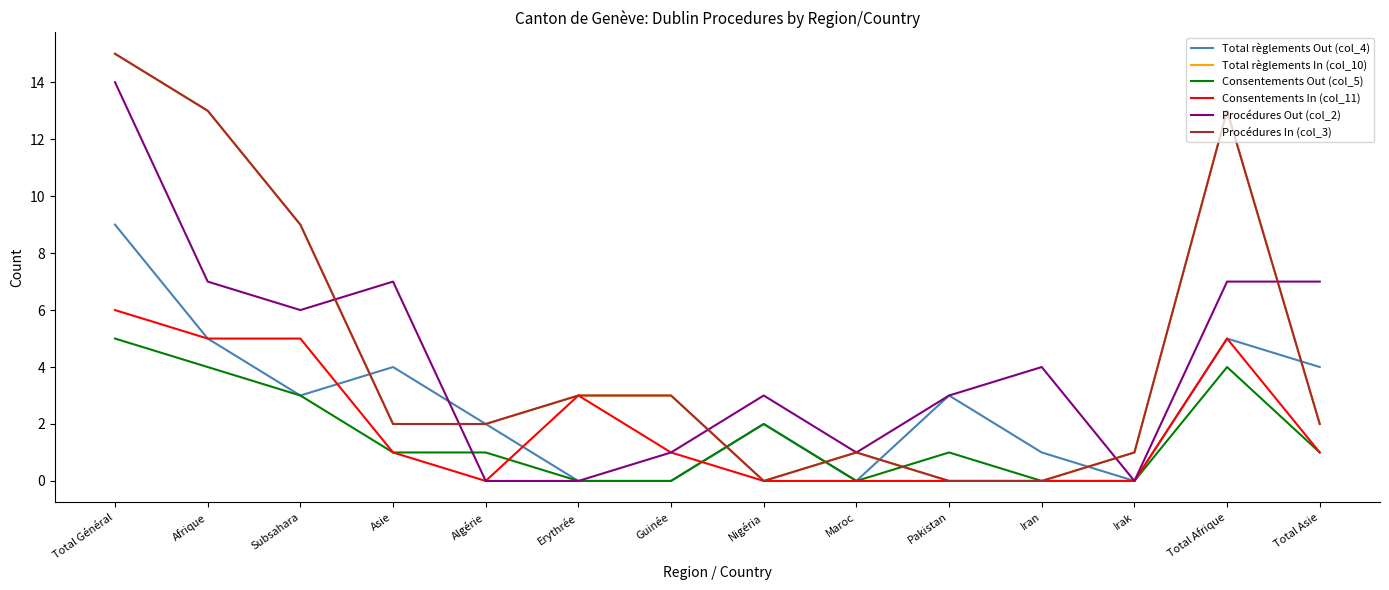

What is the average value of the Consentements Out (col_5) series?

2